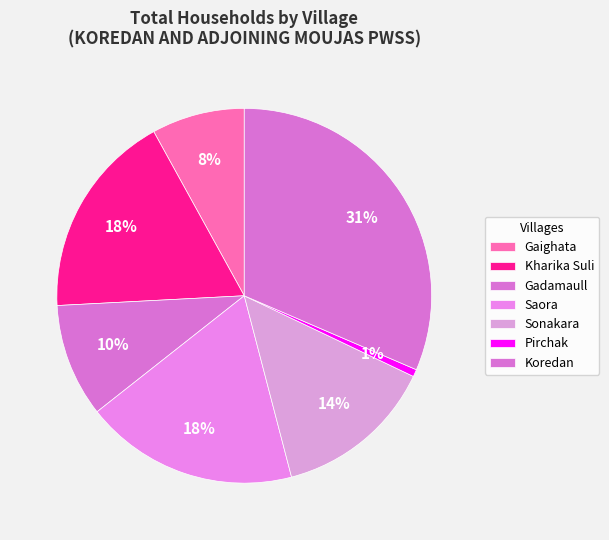

Is the sum of Kharika Suli and Pirchak greater than half?

No